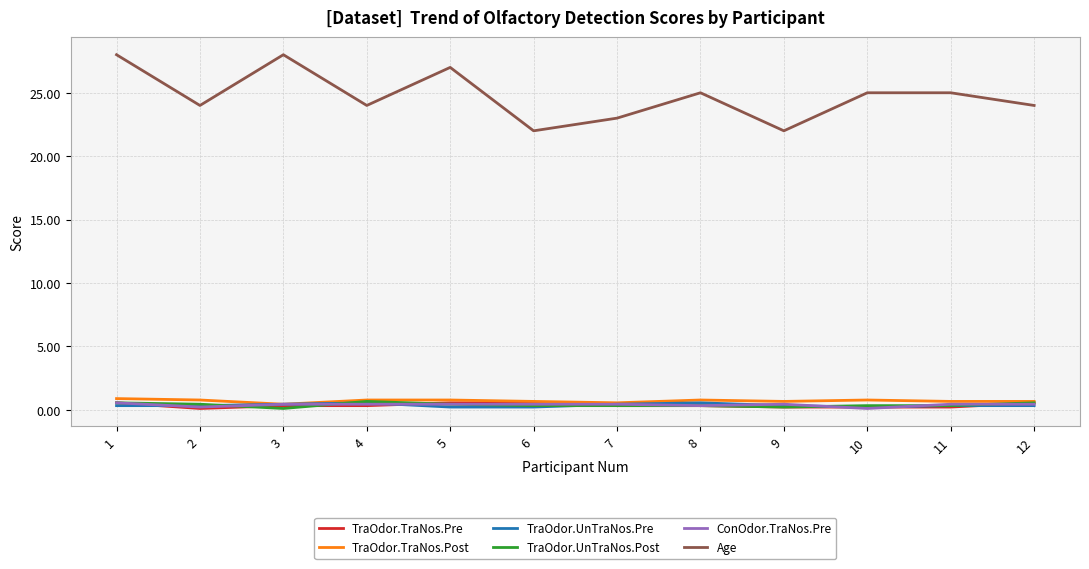

What is the sum of the TraOdor.UnTraNos.Pre values at 11 and 8?

0.9